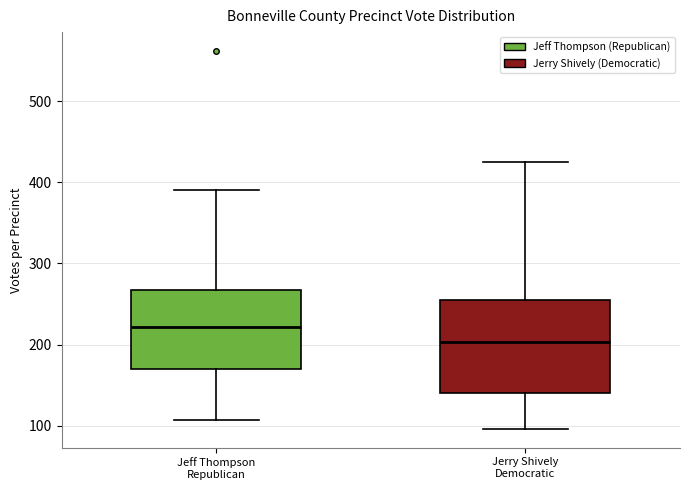

Where is the upper edge of the box for Jerry Shively Democratic on the y-axis? The values are not printed on the chart, so give them approximately, as read against the axis.

260